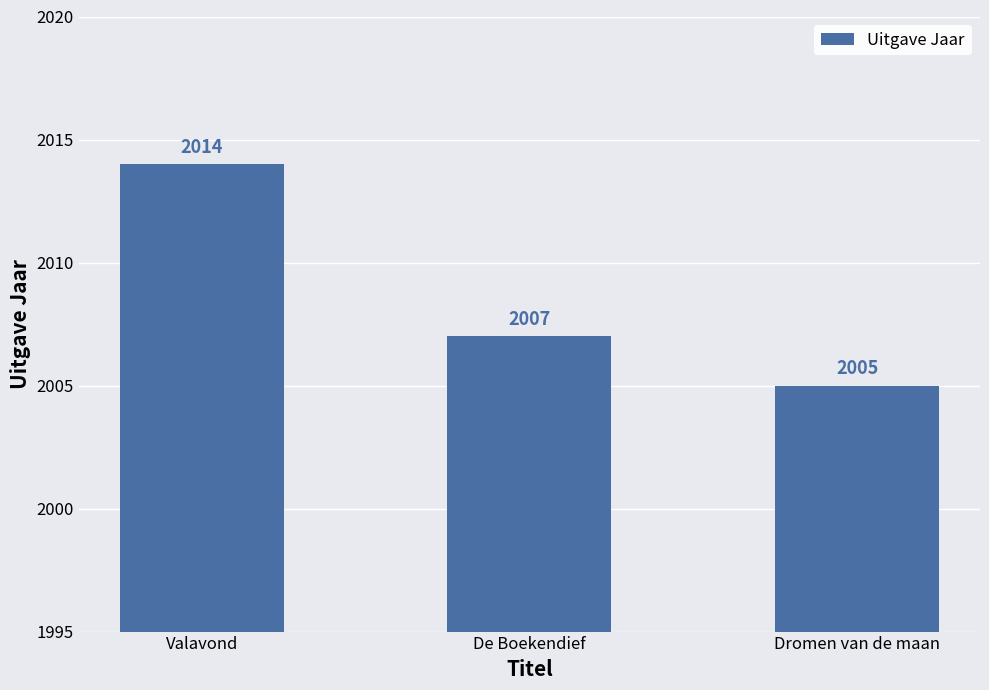

What is the label of the 1st bar from the right?

Dromen van de maan